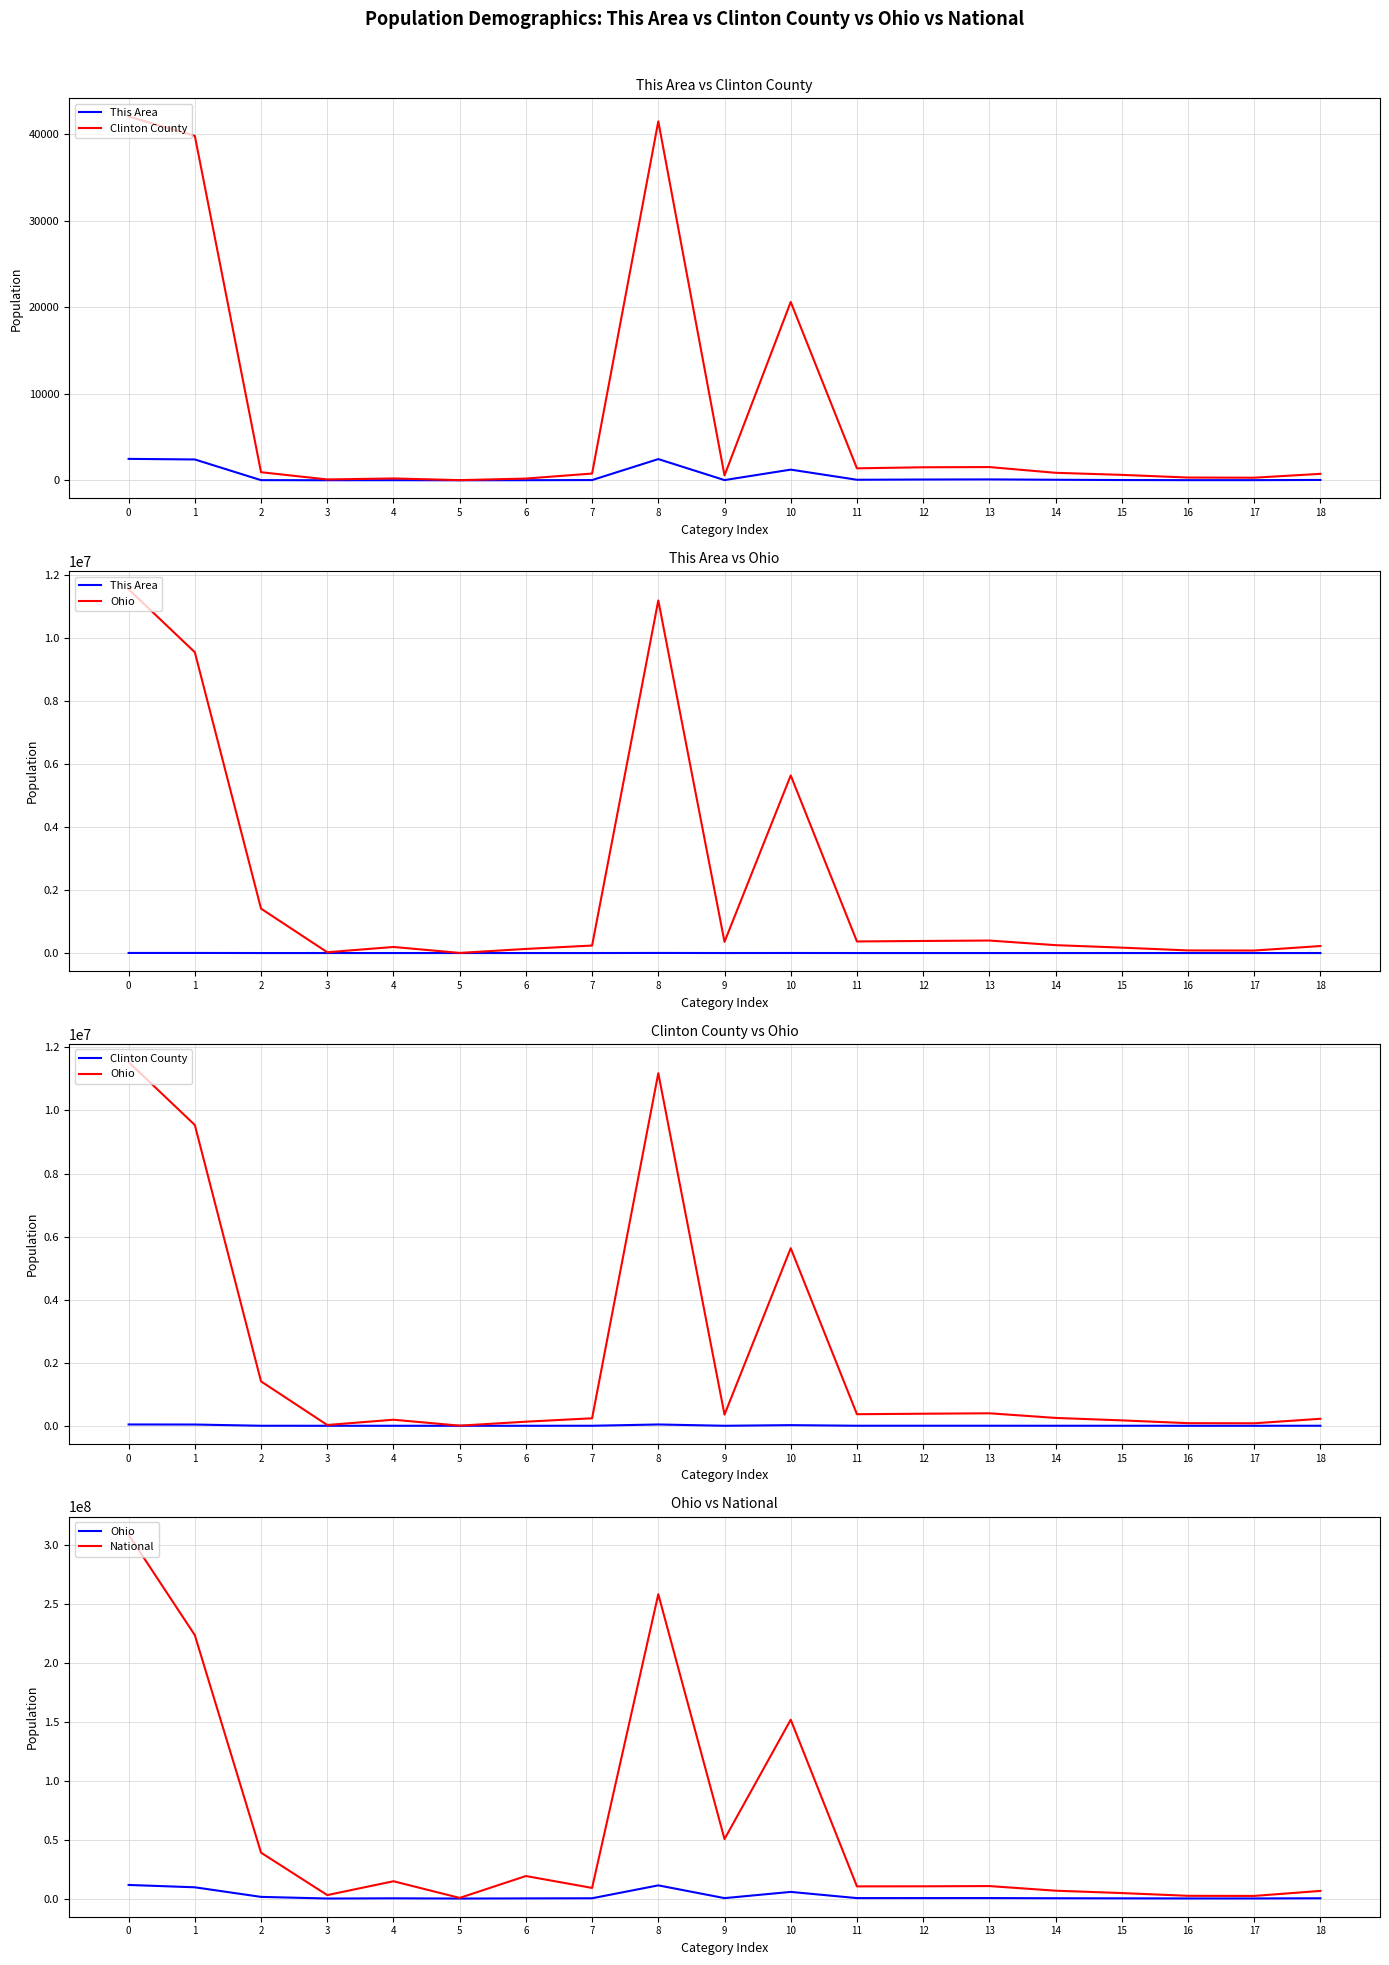

True or false: Clinton County and Ohio intersect in this chart.

False